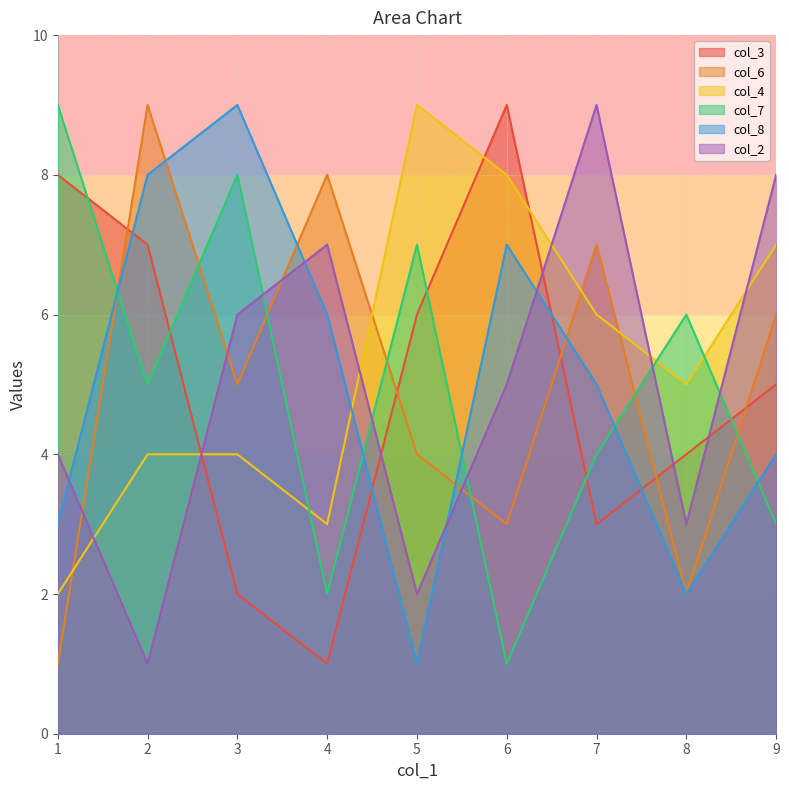

At which category is the sum across all series the highest?

7